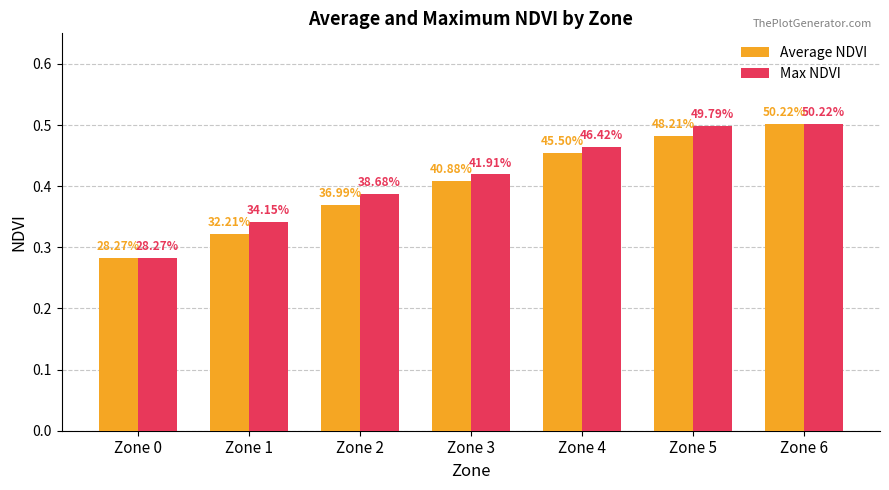

Rank the series at Zone 2 from highest to lowest value.

Max NDVI, Average NDVI